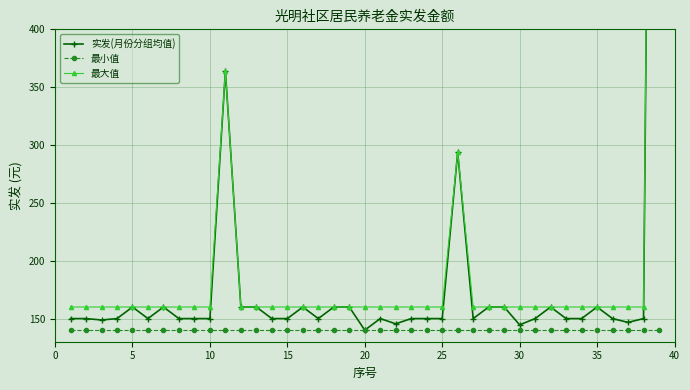

The value of 最大值 at 35 is 160.0. True or false?

True